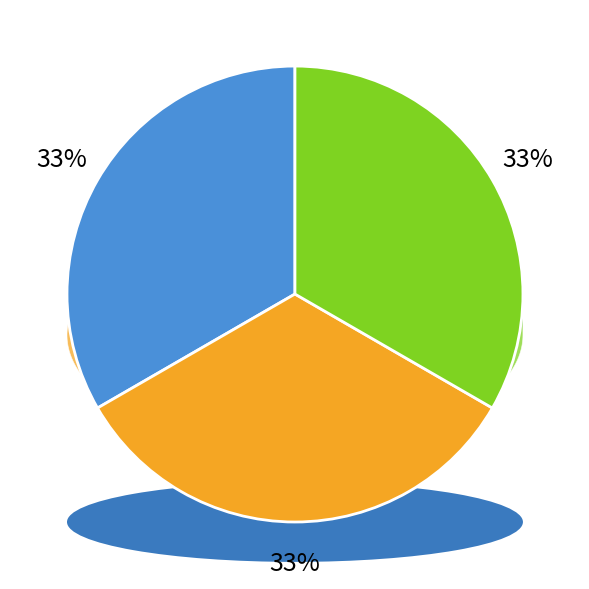

How many segments does this pie chart have?

3